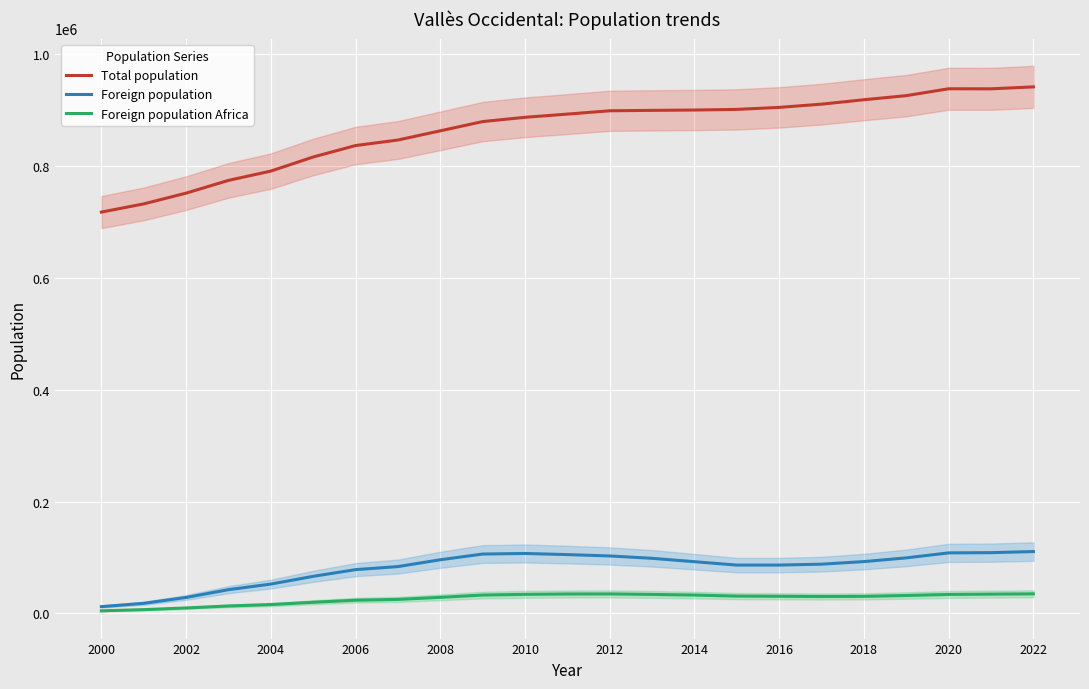

What is the average value of the Foreign population series?

81371